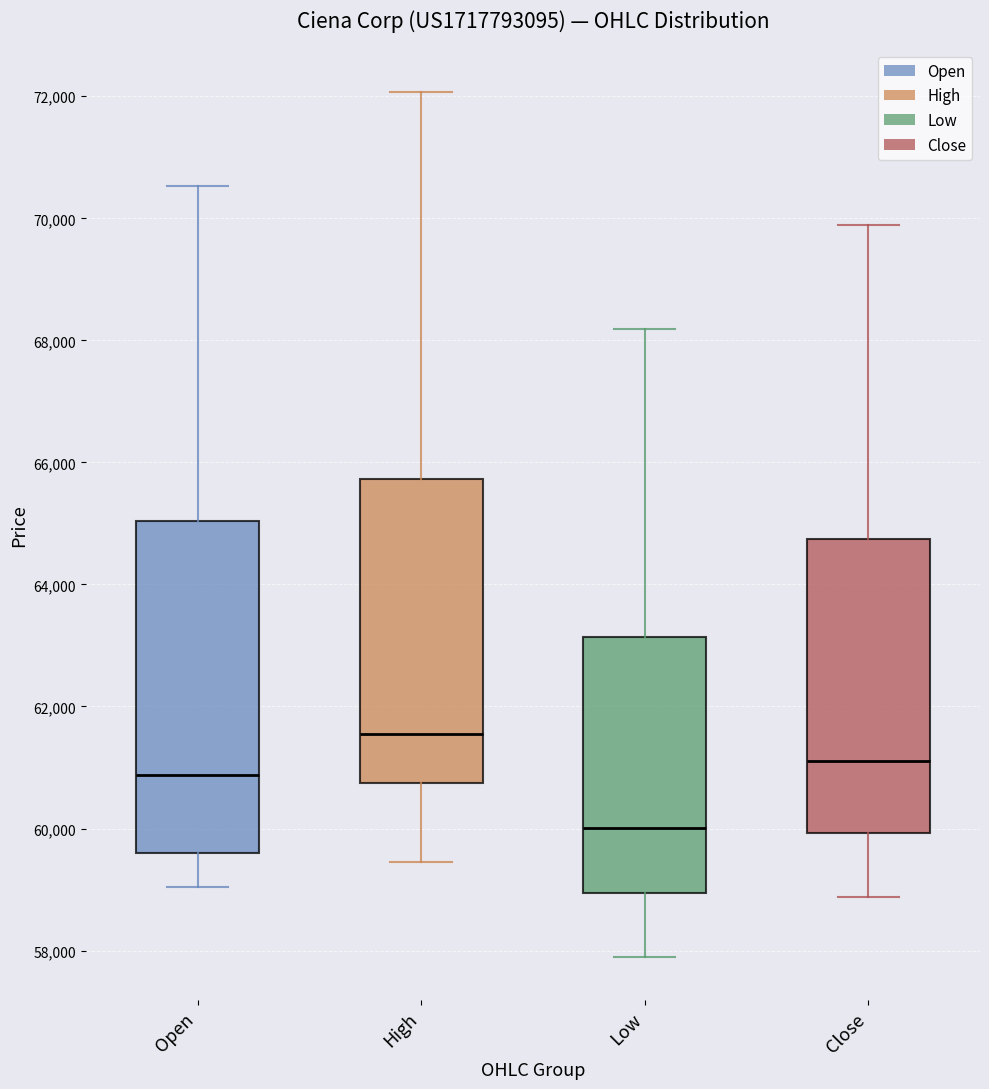

Comparing the boxes themselves (not the whiskers), which one is the tallest?

Open